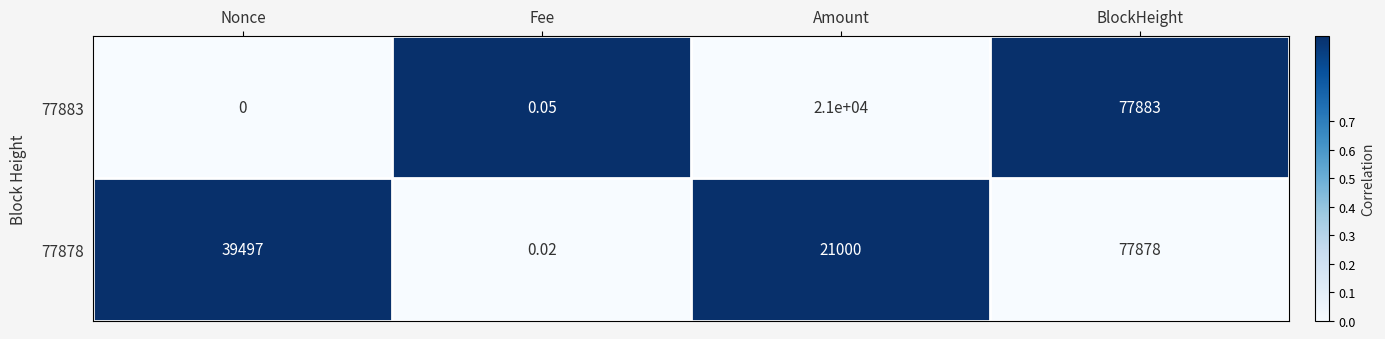

At which label does 77878 reach its peak?

BlockHeight